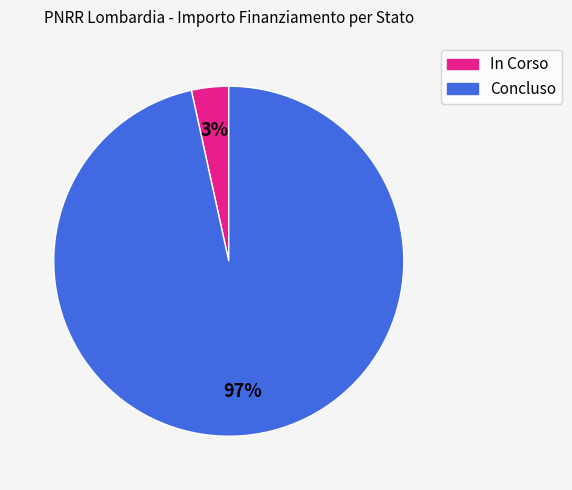

Is In Corso the majority of the pie?

No